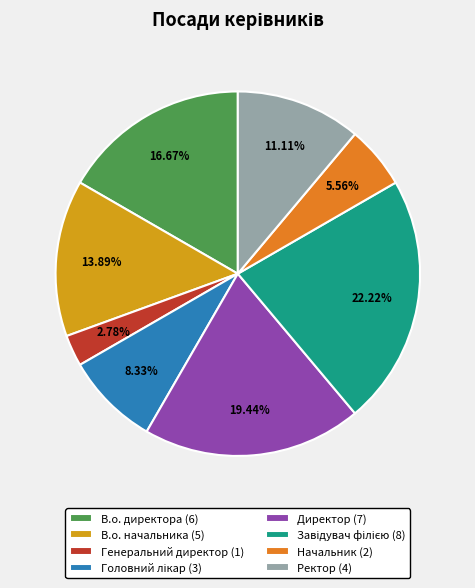

Which category has the smallest portion of the pie?

Генеральний директор